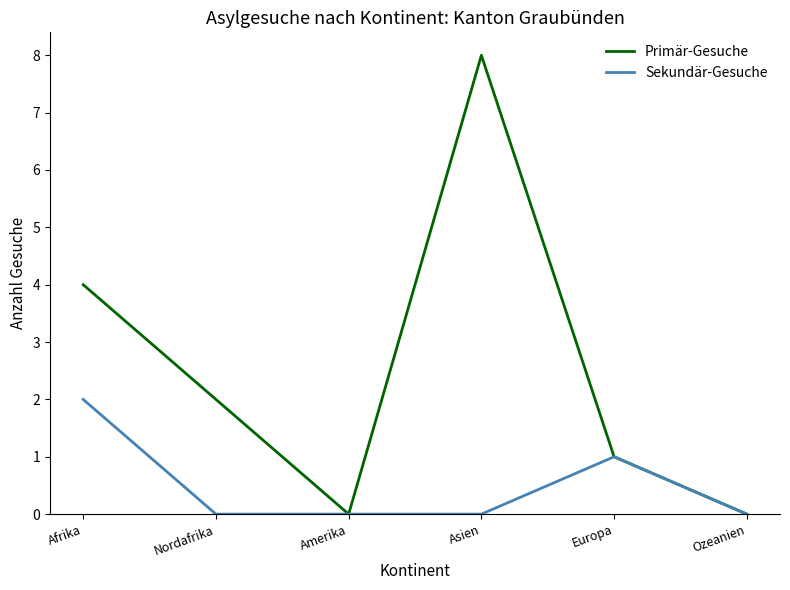

What is the difference between the maximum and minimum values in the Primär-Gesuche series?

8